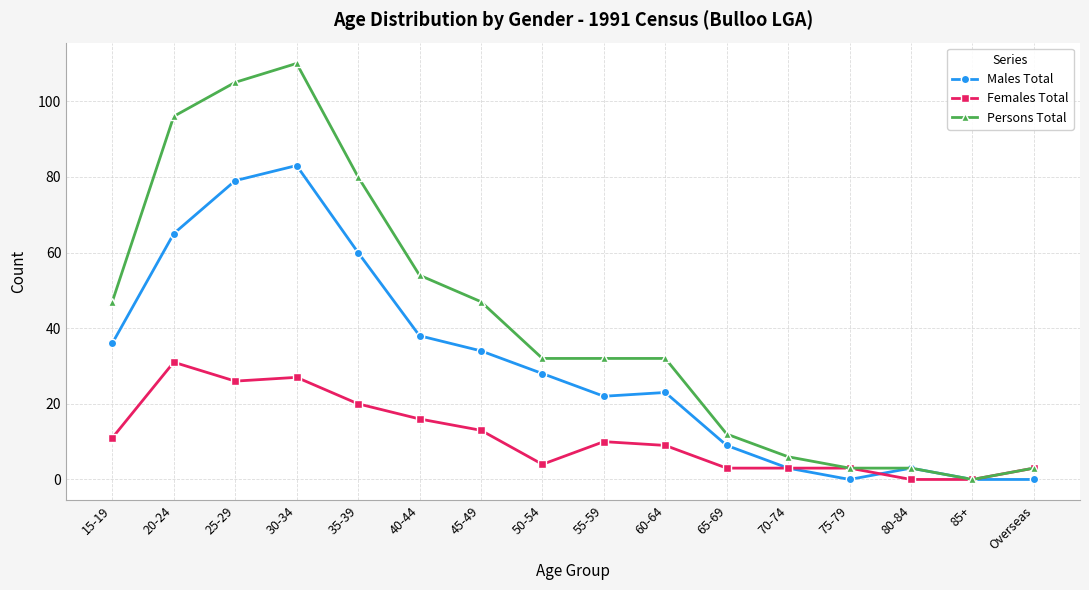

At 15-19, list the series in order from largest to smallest.

Persons Total, Males Total, Females Total